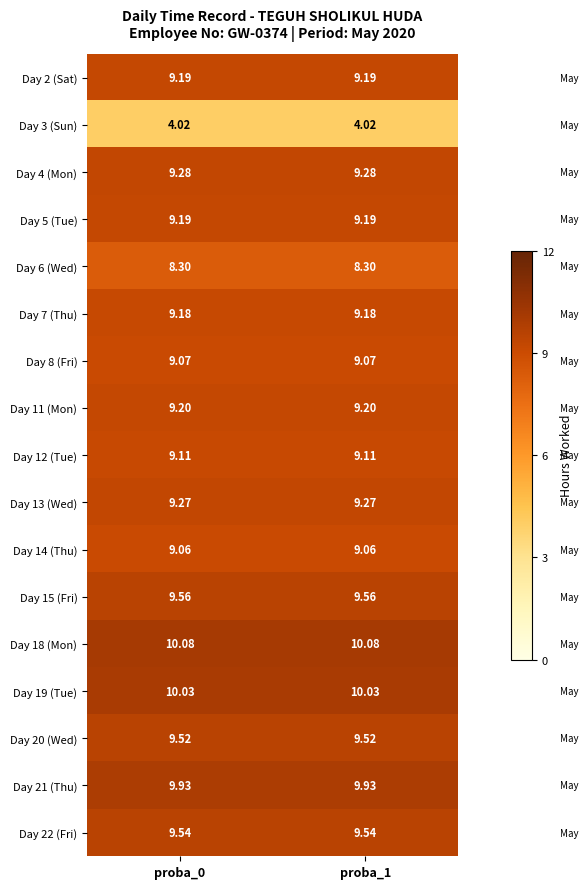

What is the difference between the highest and lowest values at proba_0?

6.1